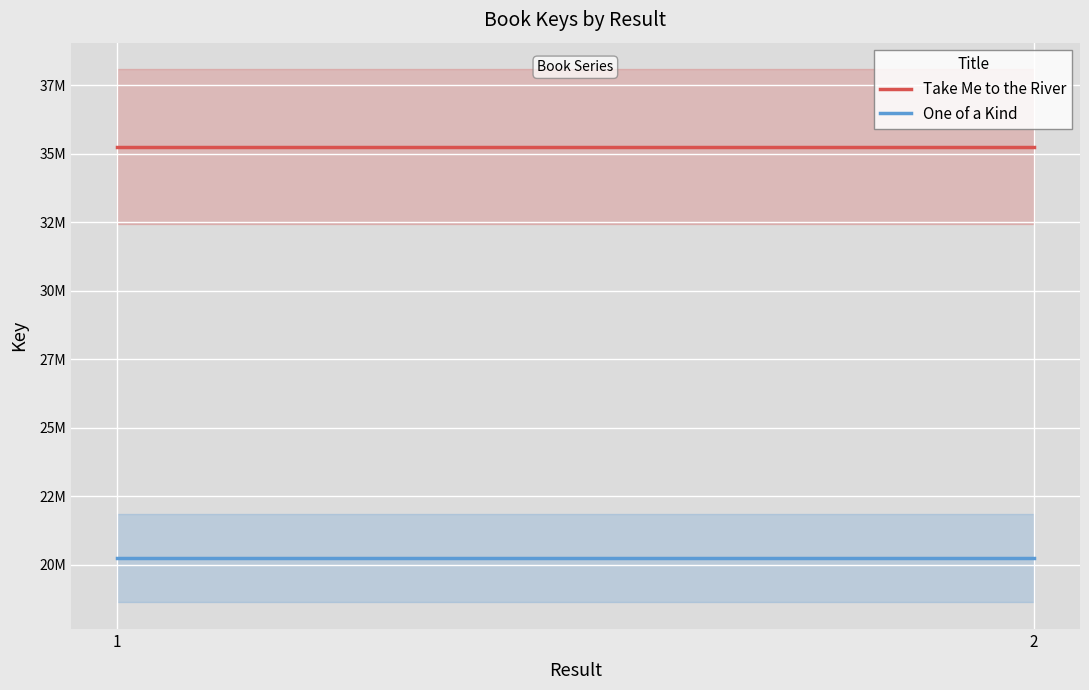

Rank the series by their average value, from lowest to highest.

One of a Kind, Take Me to the River